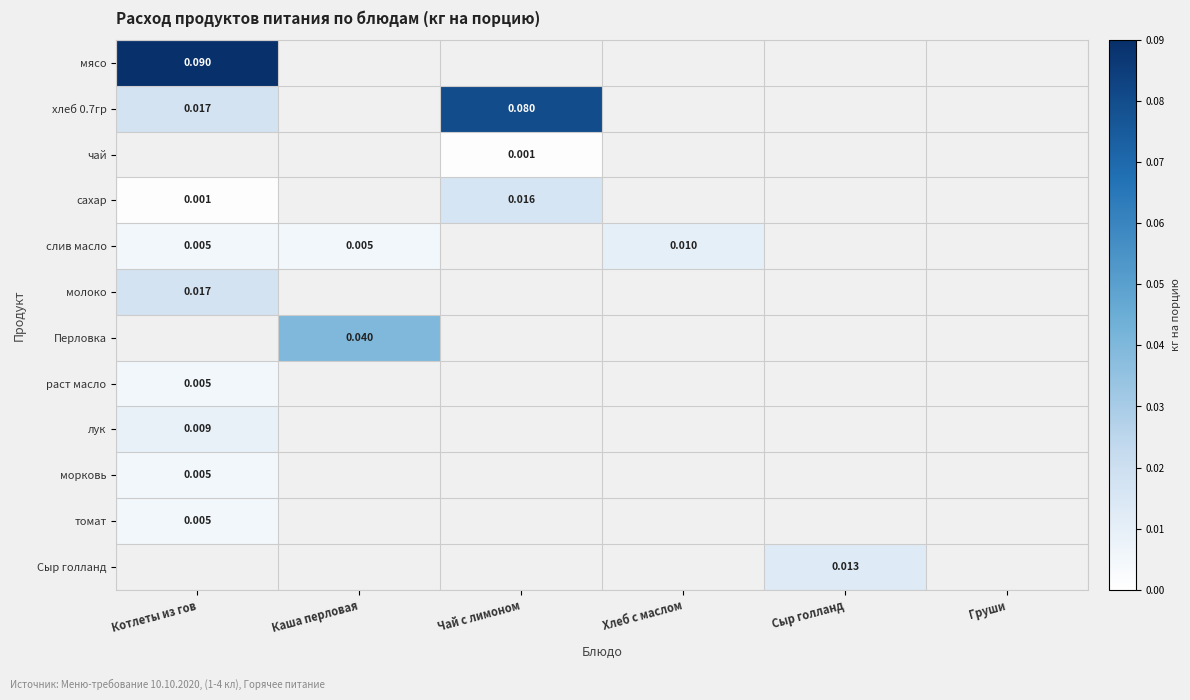

How many categories are shown in the chart?

6